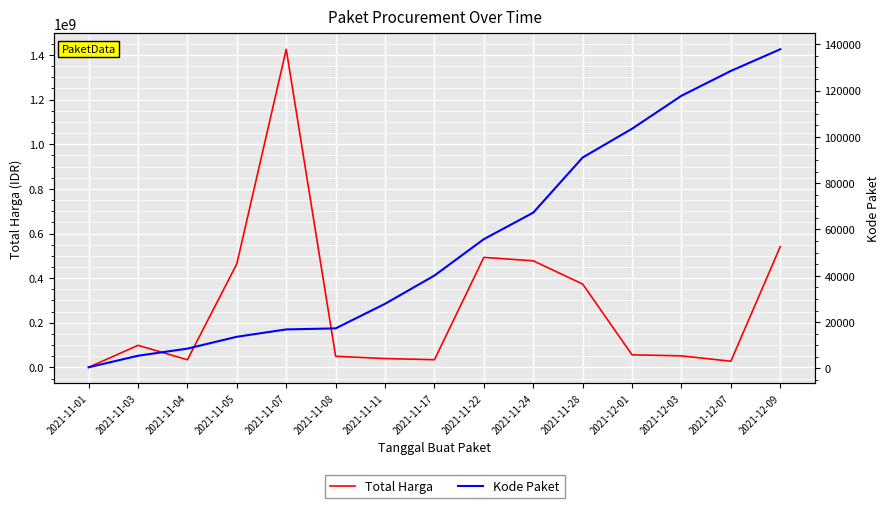

List the series in order of their peak value, highest first.

Total Harga, Kode Paket